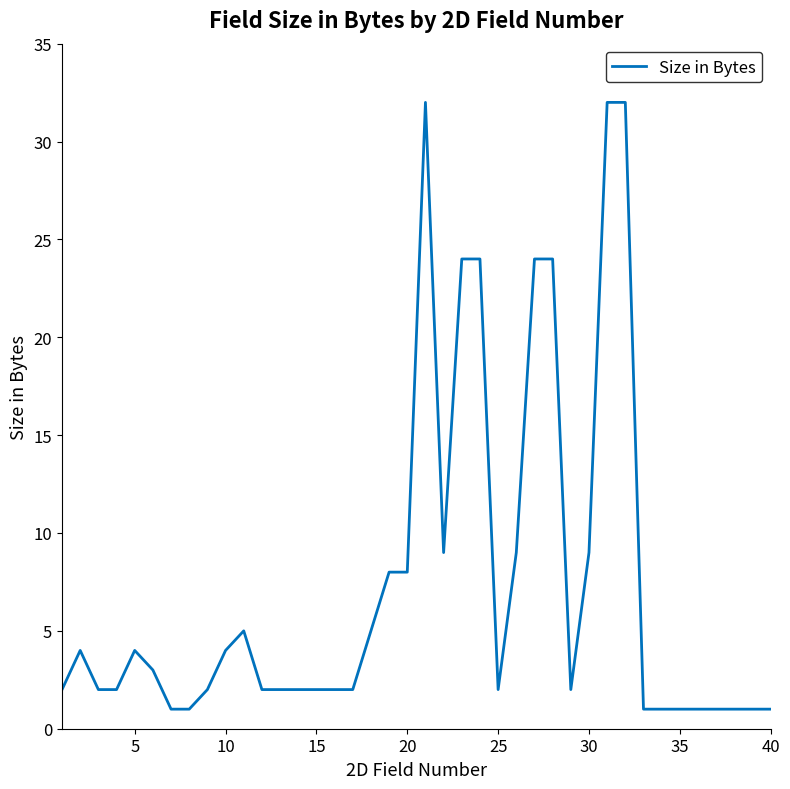

What is the greatest value displayed?

32